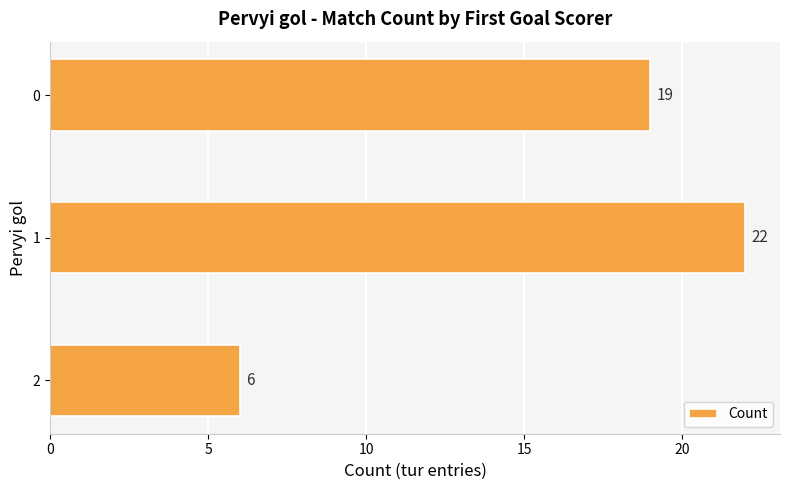

What is the value of the 3rd bar from the top?

6